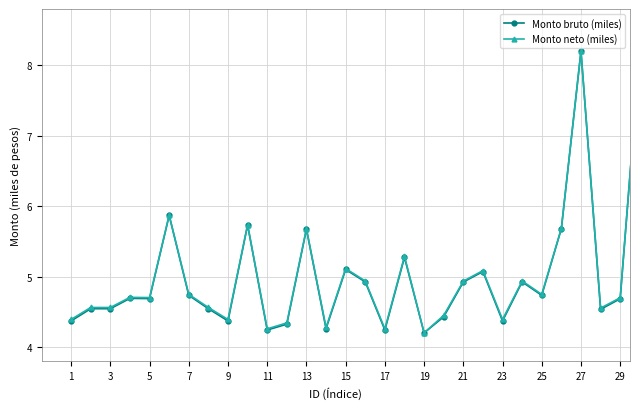

True or false: Monto neto (miles) has more than 0 interior local peaks.

True